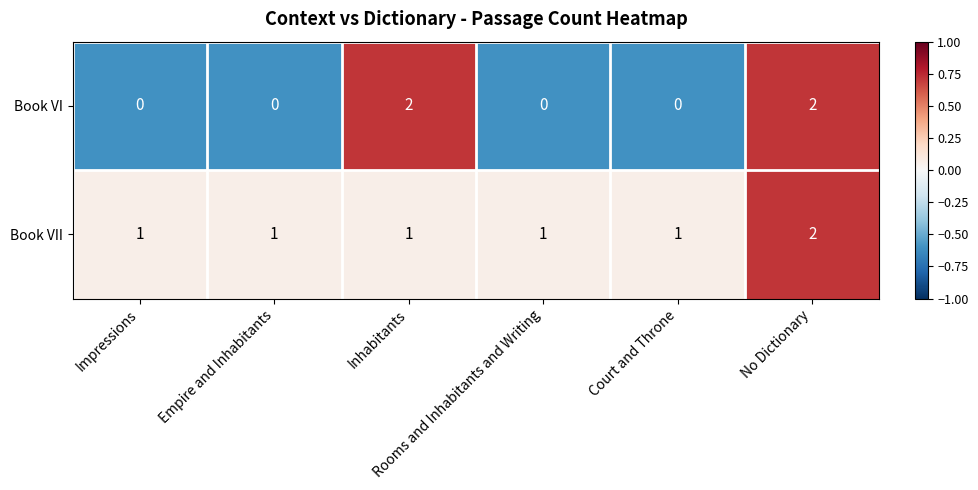

At how many categories does at least one series exceed 0?

6